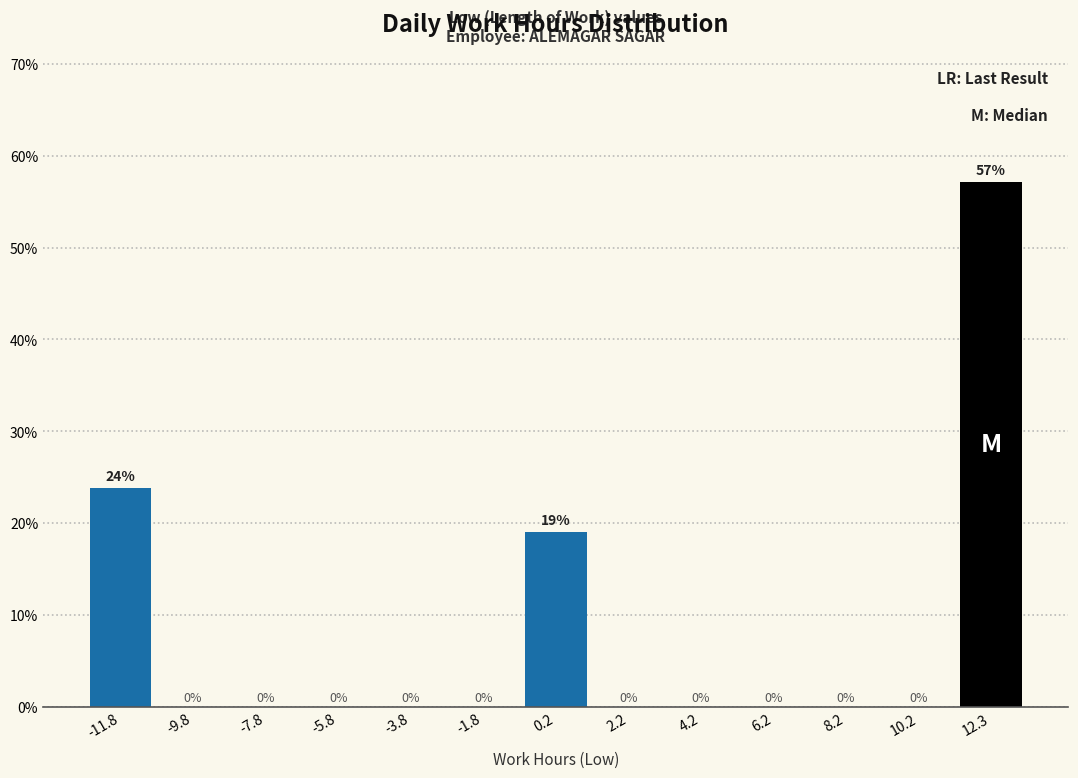

Which range on the x-axis has the tallest bar?

11.5 to 13.5